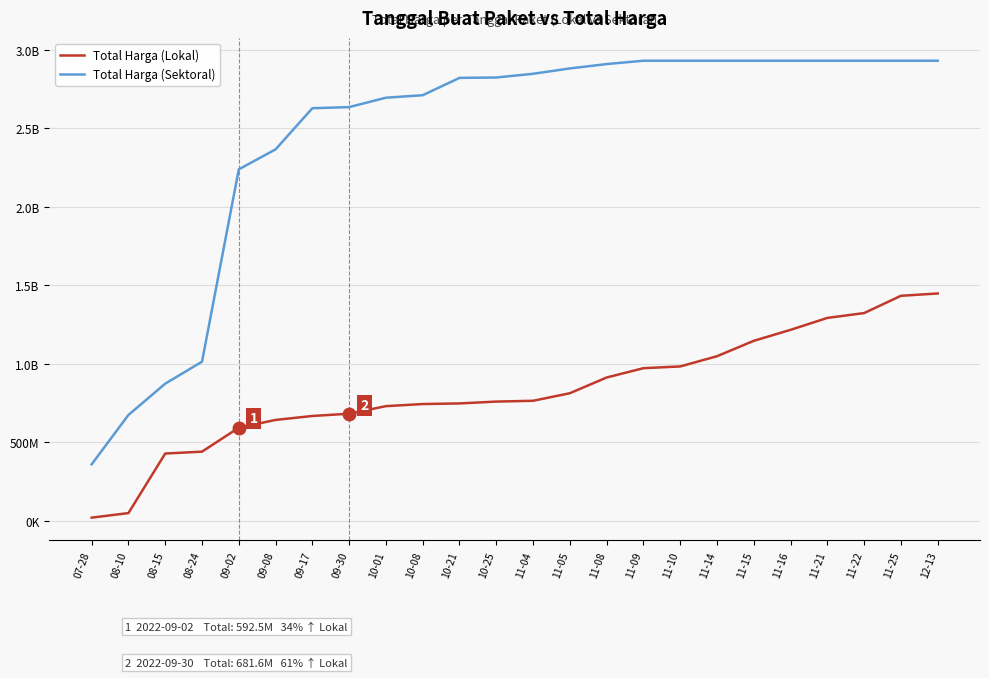

Between 11-10 and 11-21, which series saw the biggest shift?

Total Harga (Lokal)